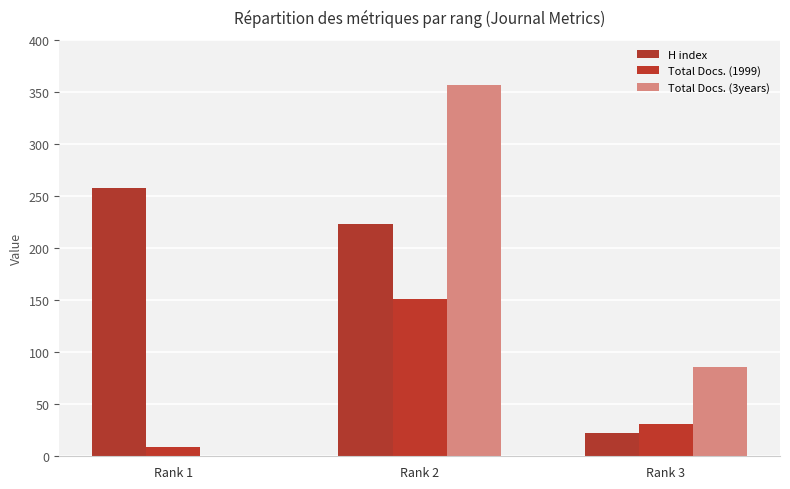

What is the sum of all H index values?

503